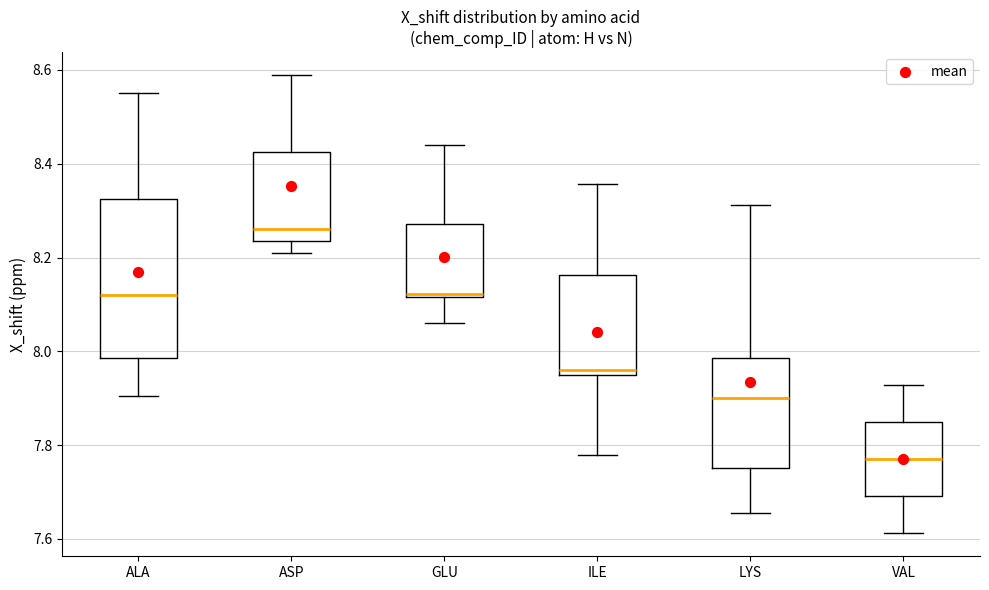

Which box is the tallest, from its lower edge to its upper edge?

ALA